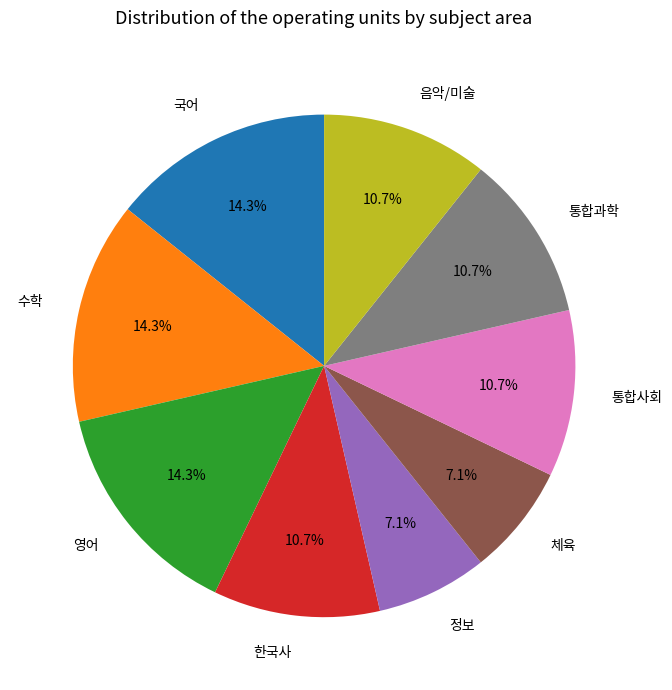

To the nearest percent, what portion does 음악/미술 represent?

11%